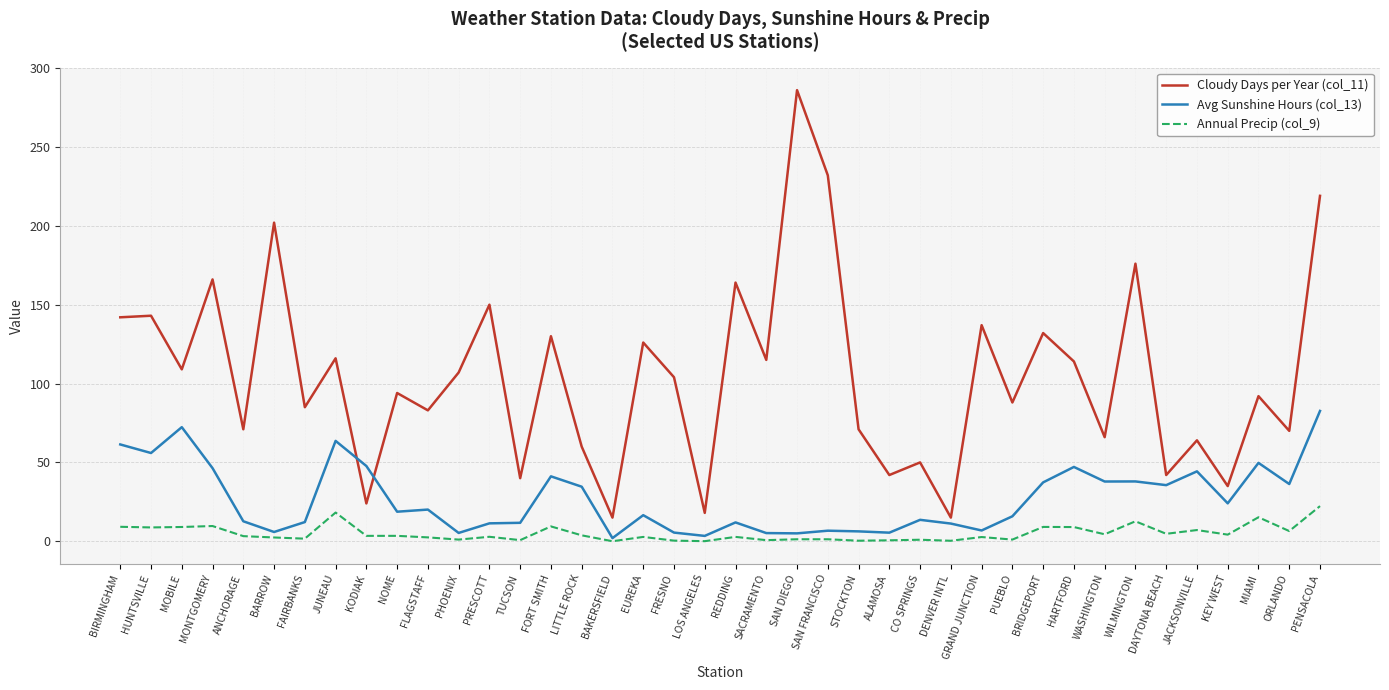

At how many categories does at least one series exceed 235?

1